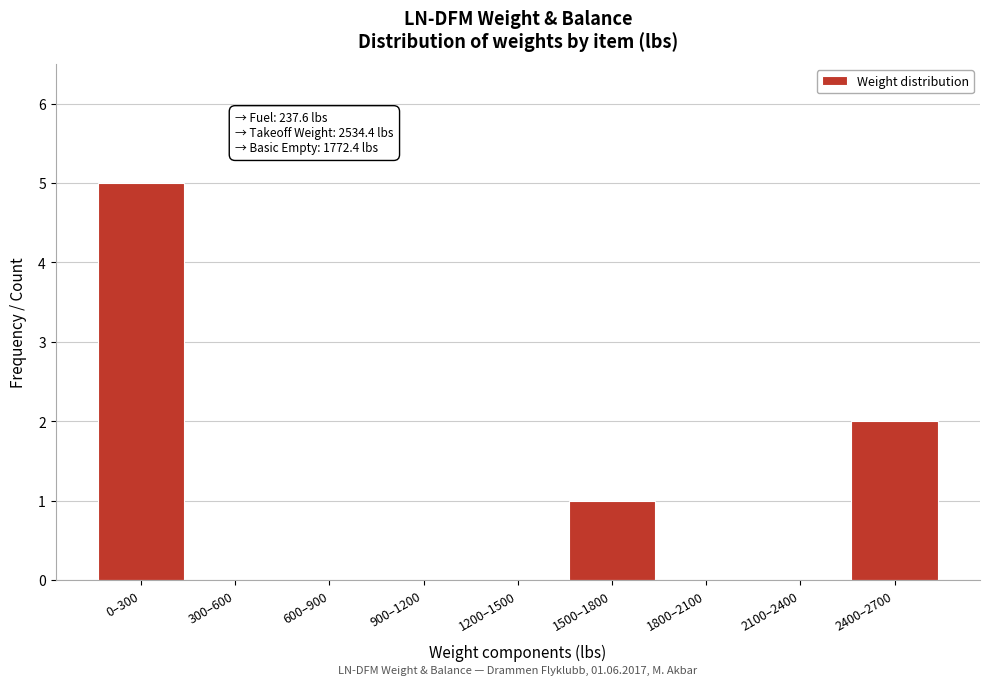

Reading right to left, what are all the values shown in this chart?

2400–2700=2	2100–2400=0	1800–2100=0	1500–1800=1	1200–1500=0	900–1200=0	600–900=0	300–600=0	0–300=5